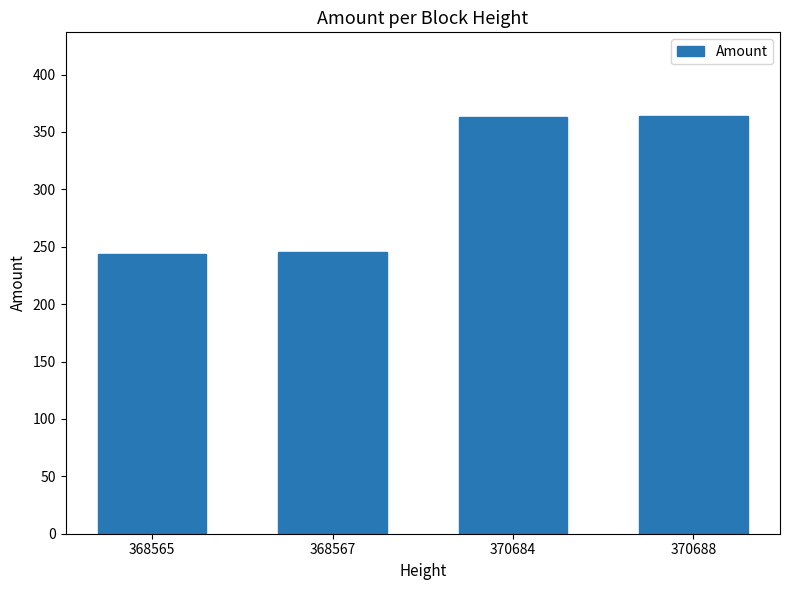

The value at 370684 is 96. True or false?

False